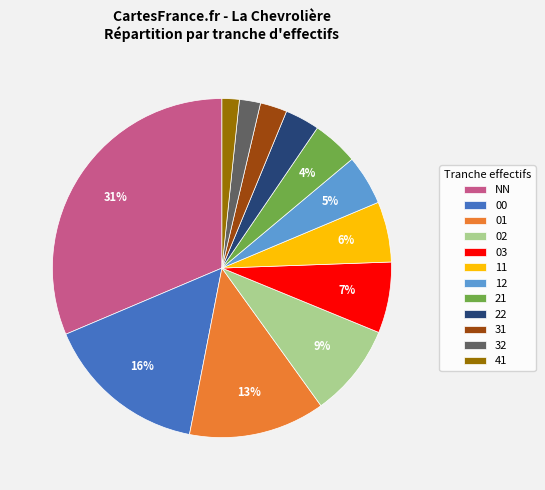

Between 11 and 21, which is larger?

11